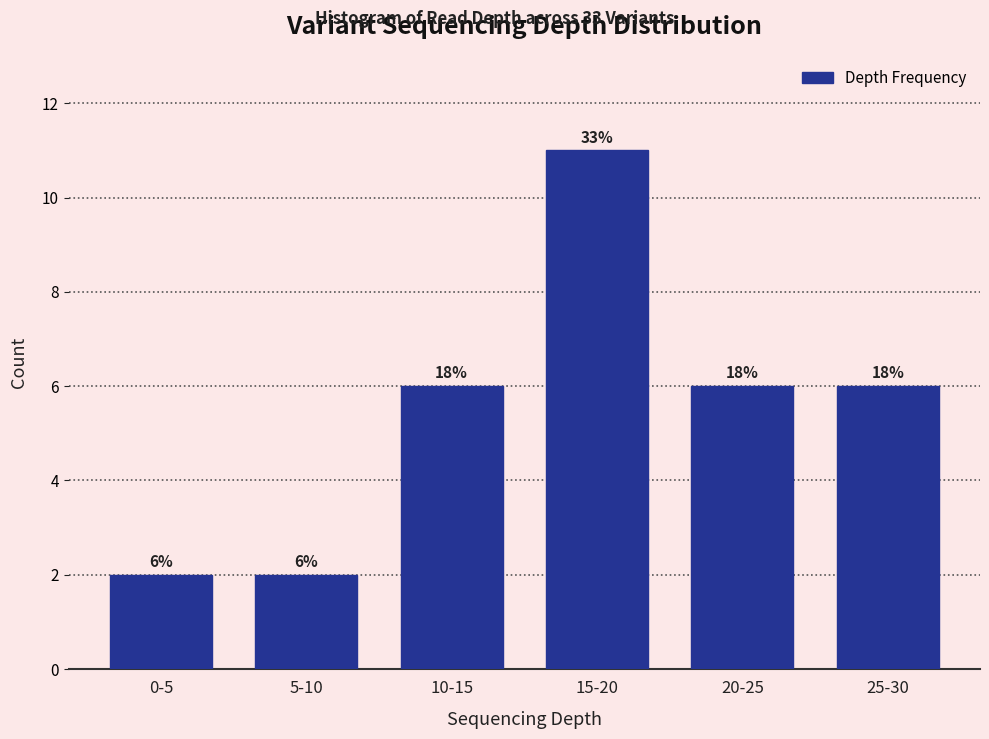

Are the bars horizontal?

No